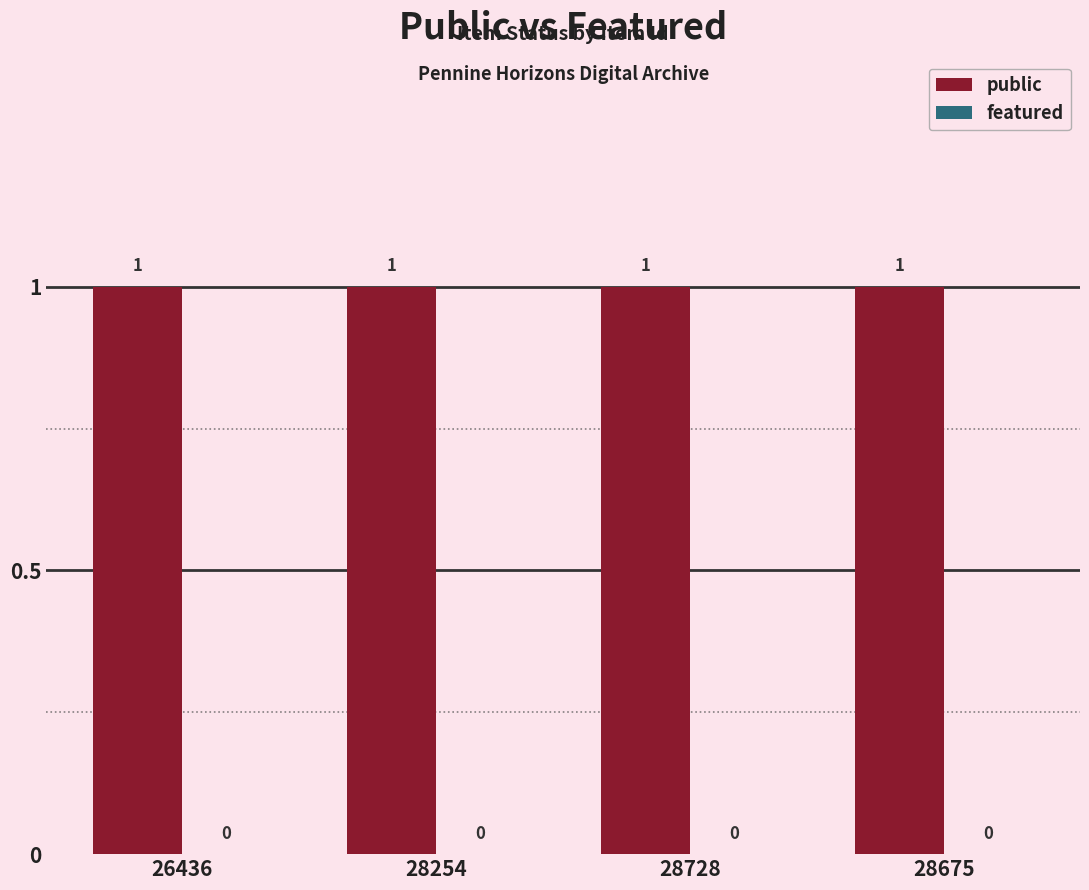

Rank the categories by featured value from lowest to highest.

26436, 28254, 28728, 28675